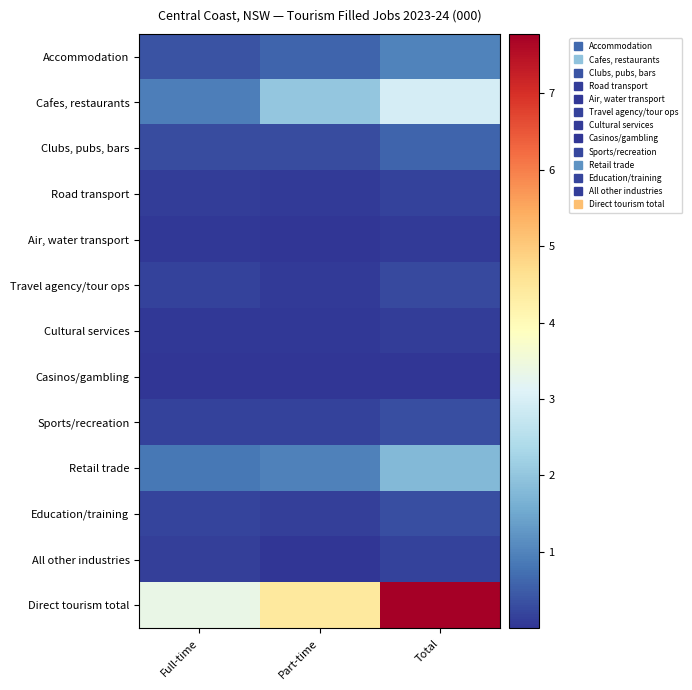

Reading right to left, extract all data points from this chart.

Accommodation: Total=1.0	Part-time=0.6	Full-time=0.4
Cafes, restaurants: Total=2.9	Part-time=2.0	Full-time=0.9
Clubs, pubs, bars: Total=0.6	Part-time=0.3	Full-time=0.3
Road transport: Total=0.2	Part-time=0.1	Full-time=0.1
Air, water transport: Total=0.1	Part-time=0.0	Full-time=0.1
Travel agency/tour ops: Total=0.3	Part-time=0.1	Full-time=0.2
Cultural services: Total=0.1	Part-time=0.1	Full-time=0.1
Casinos/gambling: Total=0.0	Part-time=0.0	Full-time=0.0
Sports/recreation: Total=0.3	Part-time=0.2	Full-time=0.2
Retail trade: Total=1.8	Part-time=1.0	Full-time=0.8
Education/training: Total=0.3	Part-time=0.1	Full-time=0.2
All other industries: Total=0.2	Part-time=0.0	Full-time=0.1
Direct tourism total: Total=7.8	Part-time=4.4	Full-time=3.3